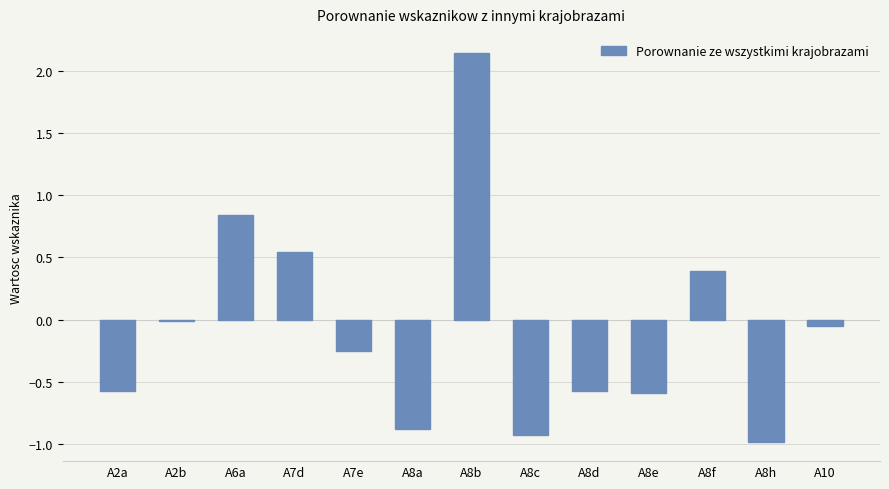

Does the chart contain stacked bars?

No